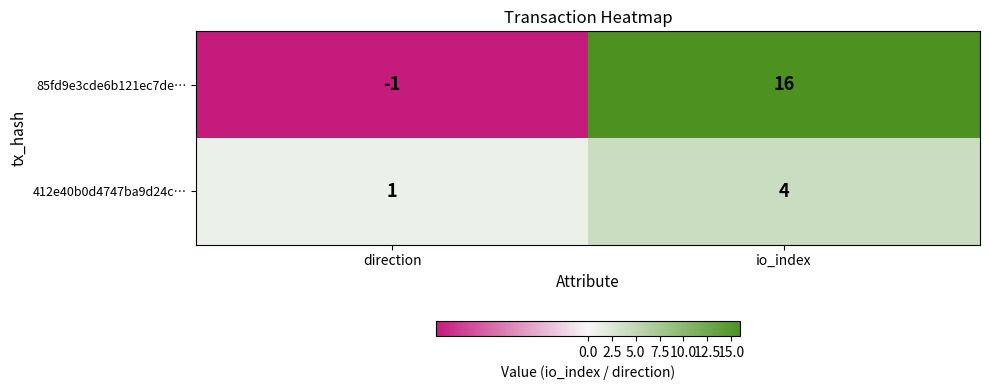

Between direction and io_index, which series saw the biggest shift?

85fd9e3cde6b121ec7de…